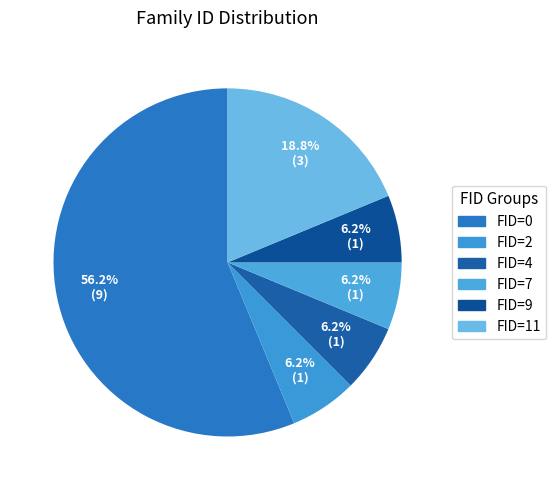

Count the number of slices in the pie.

6